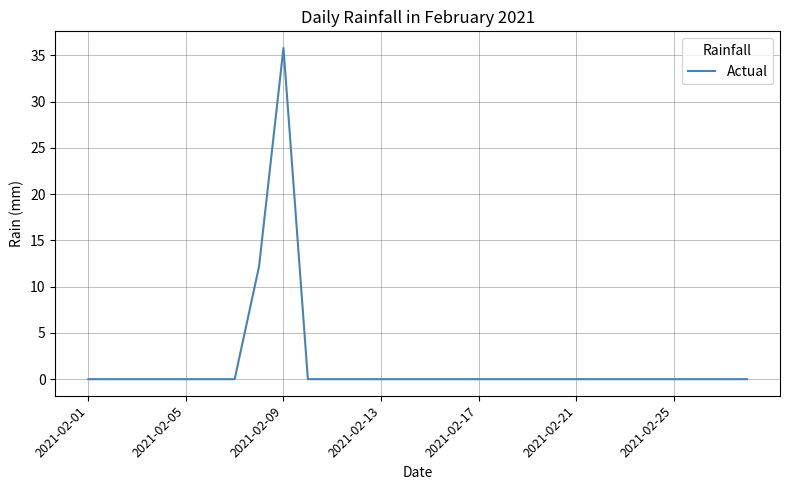

How many lines are shown in the chart?

1